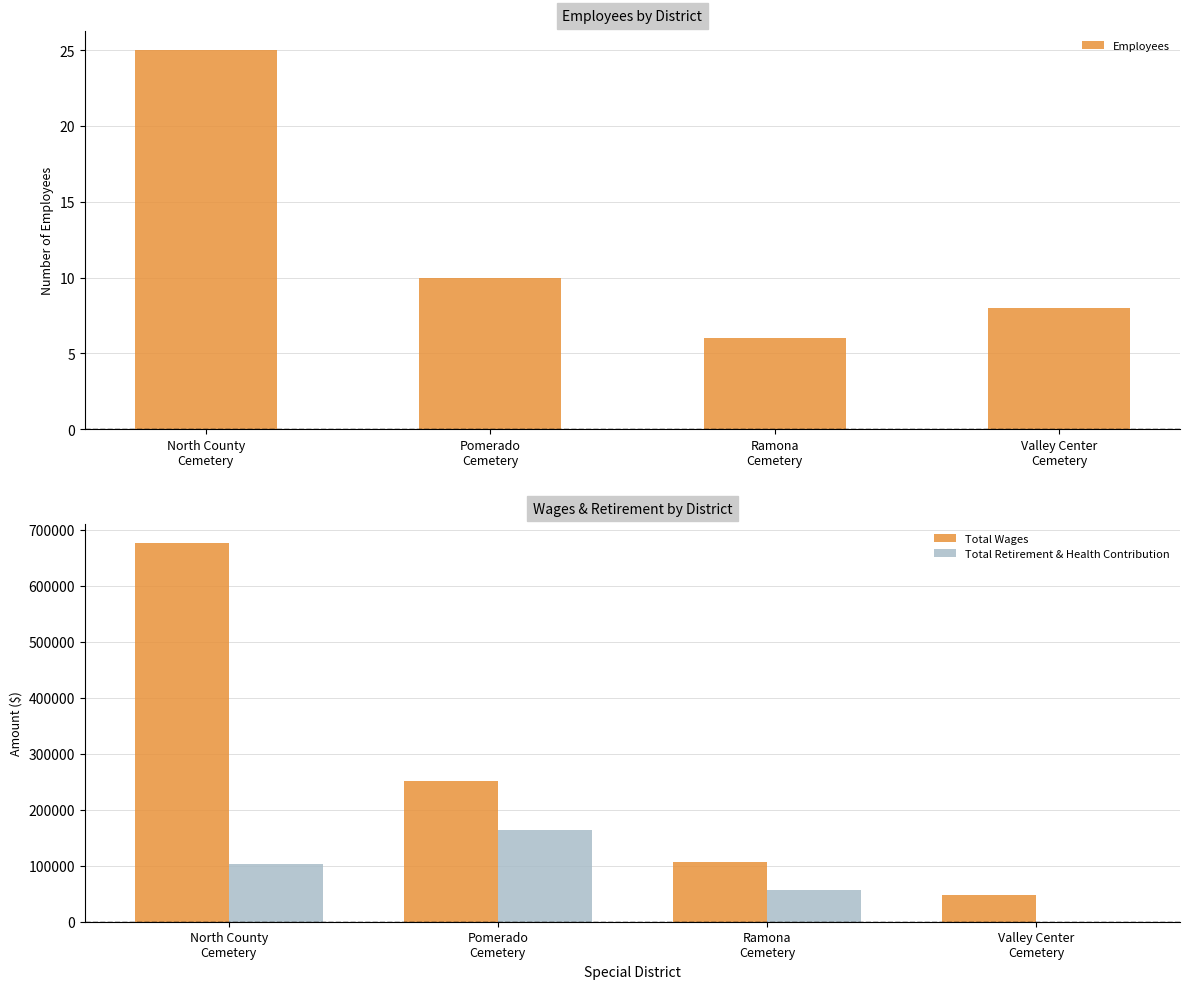

What is the maximum value for Total Wages?

676892